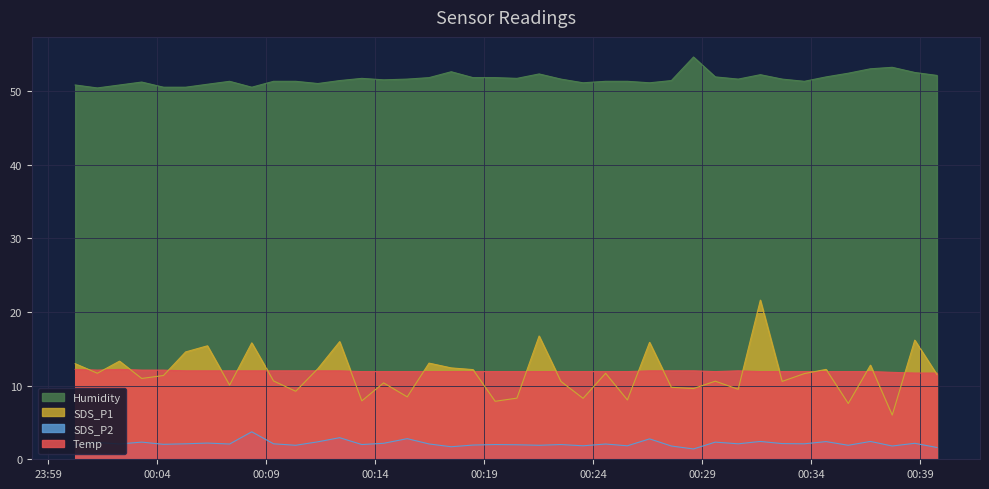

True or false: SDS_P1 has more than 1 interior local peaks.

True